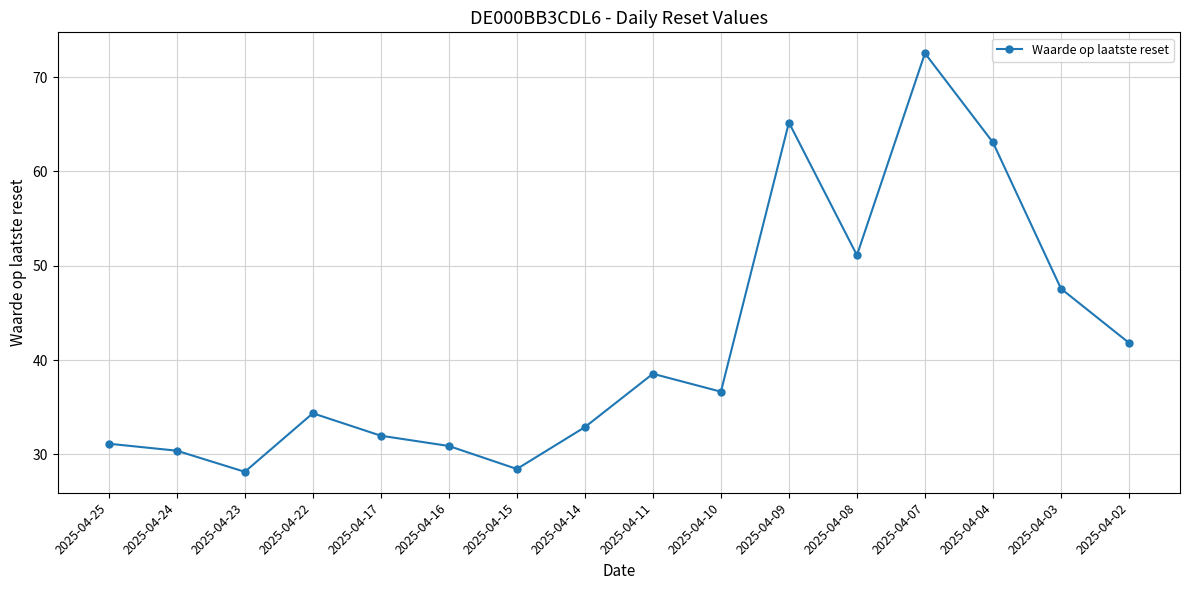

What is the change in value from 2025-04-16 to 2025-04-07?

+41.7